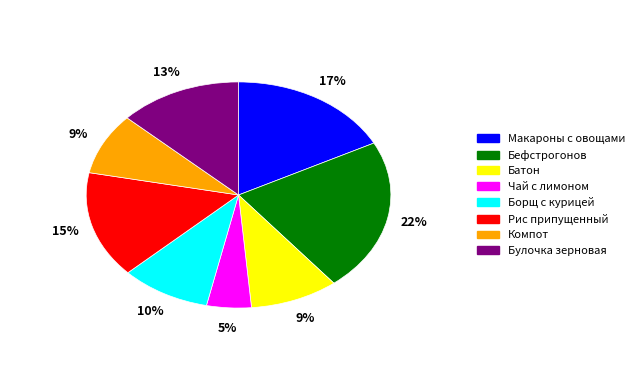

Which has a higher value, Компот or Макароны с овощами?

Макароны с овощами